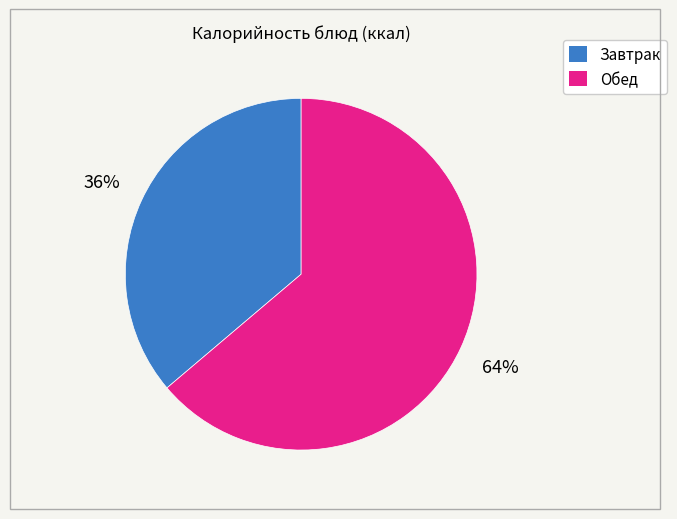

Is there a majority slice in this chart?

Yes